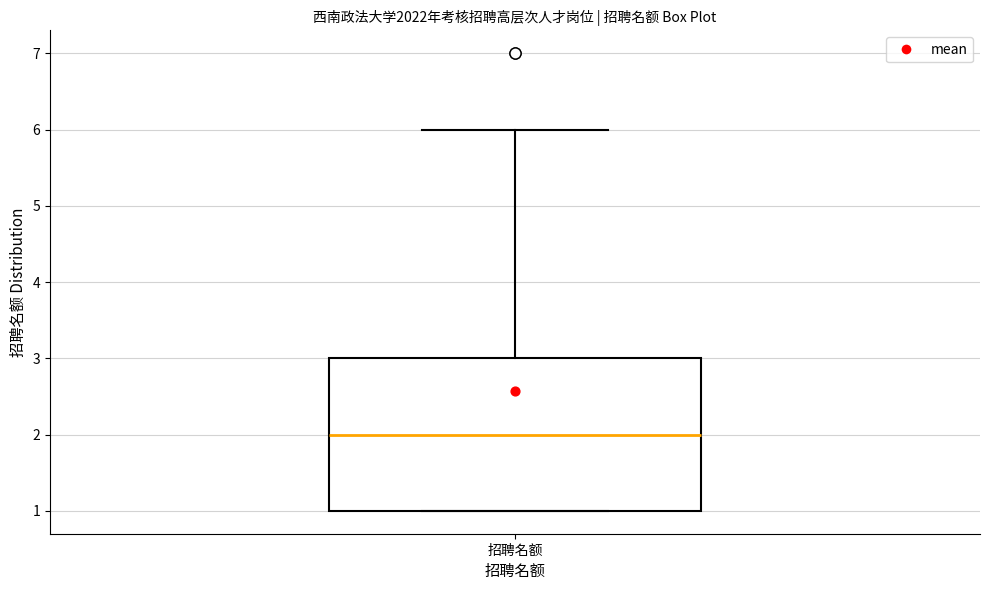

Transcribe this box plot: give where the median line is, the range the box spans, and where the two whiskers end, as read against the y-axis. The values are not printed on the chart, so give them approximately, as read against the axis.

median 2, box 1 to 3, whiskers 1 to 6